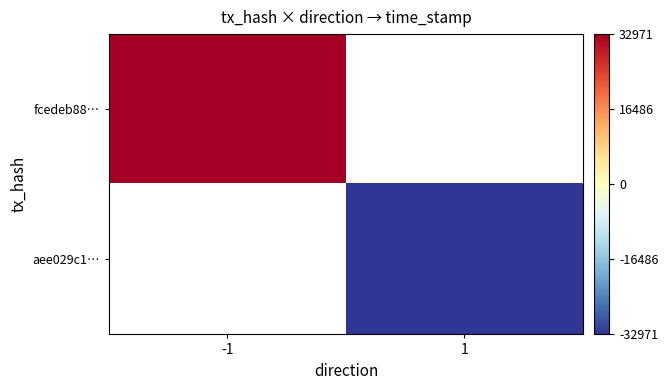

What is the maximum value shown in the chart?

32971.0